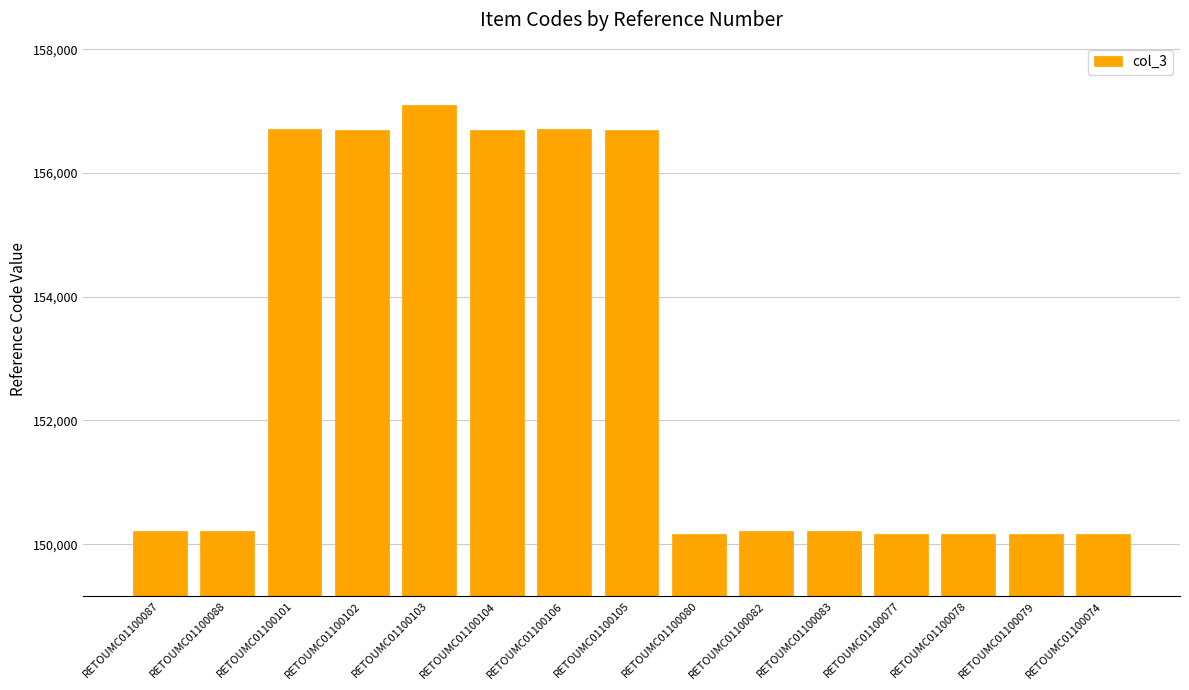

What is the difference between the second highest and minimum values?

6548